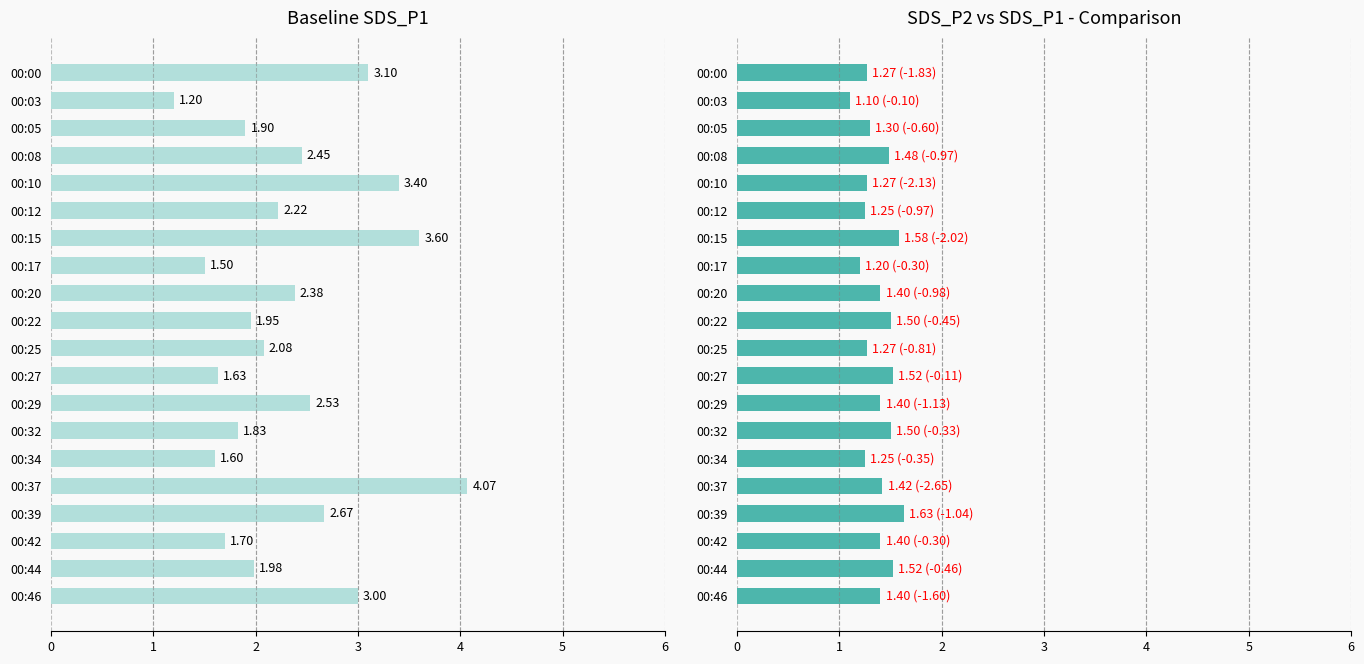

What is the value of the SDS_P2 bar at the 8th from the left?

1.2